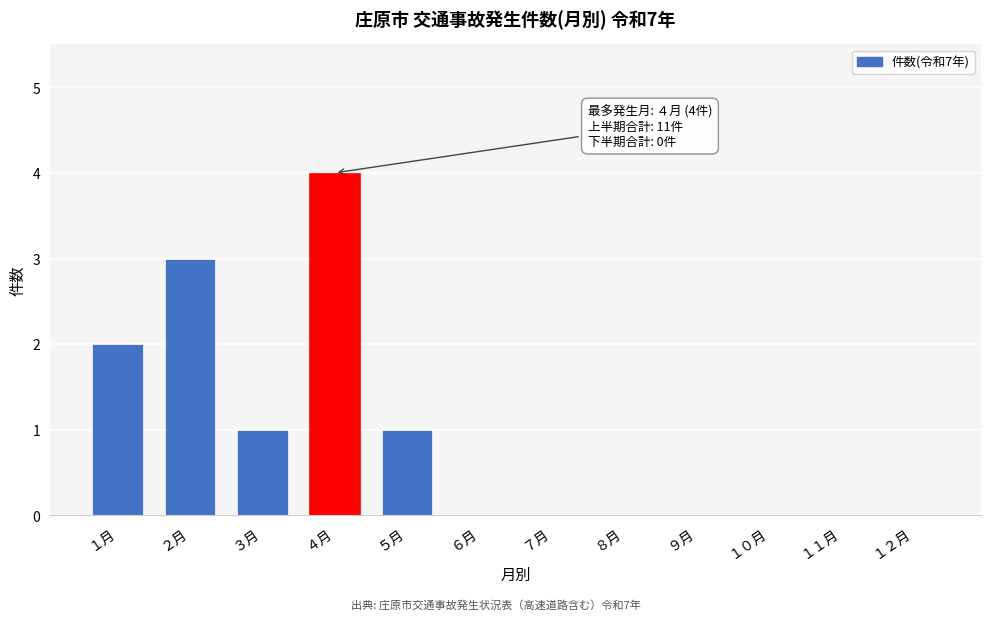

Reading right to left, what are all the values shown in this chart?

１２月=0	１１月=0	１０月=0	９月=0	８月=0	７月=0	６月=0	５月=1	４月=4	３月=1	２月=3	１月=2